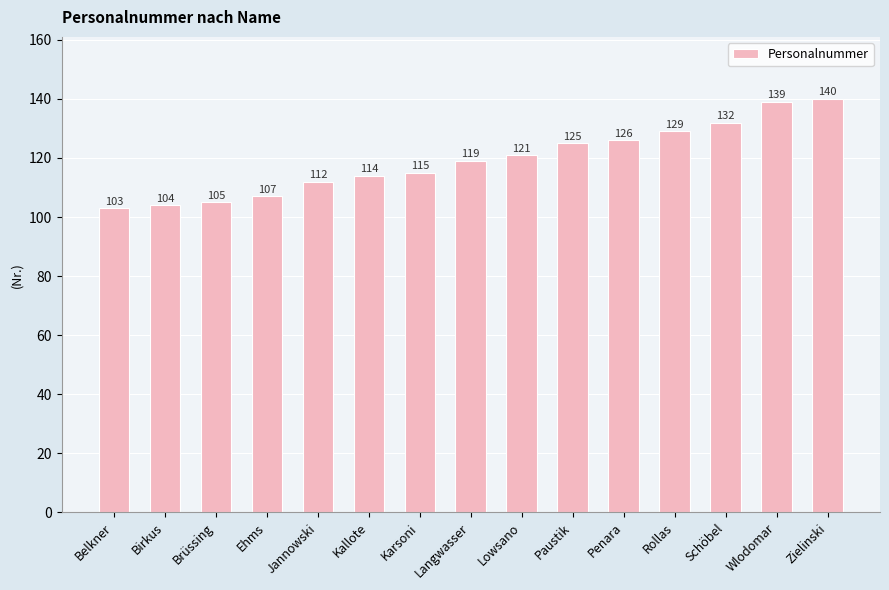

True or false: the data shows 114 at Kallote.

True